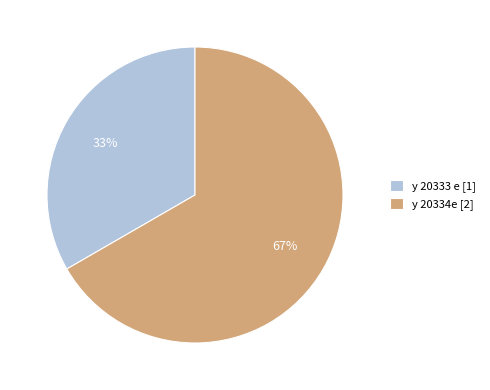

Is it true that y 20333 e is 33% of the pie?

True